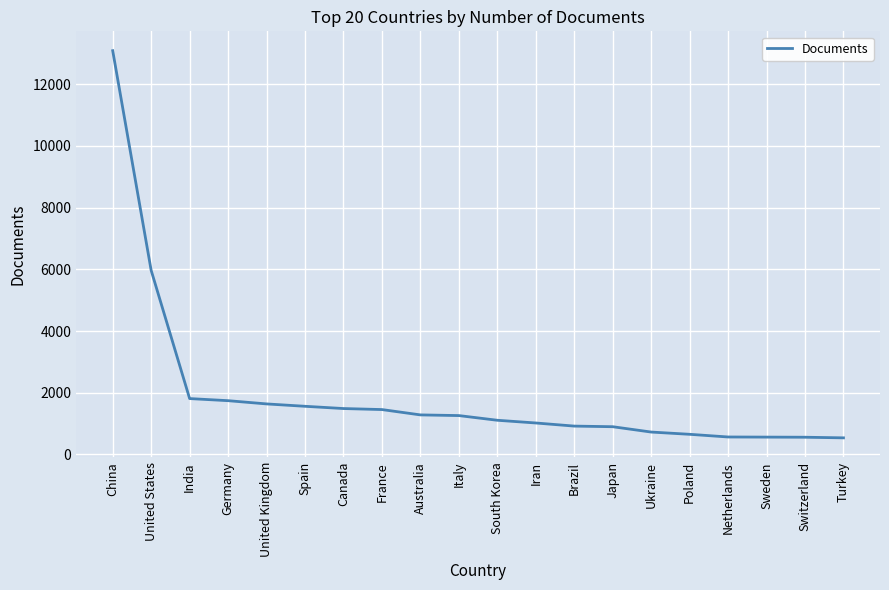

What is the smallest value displayed?

537